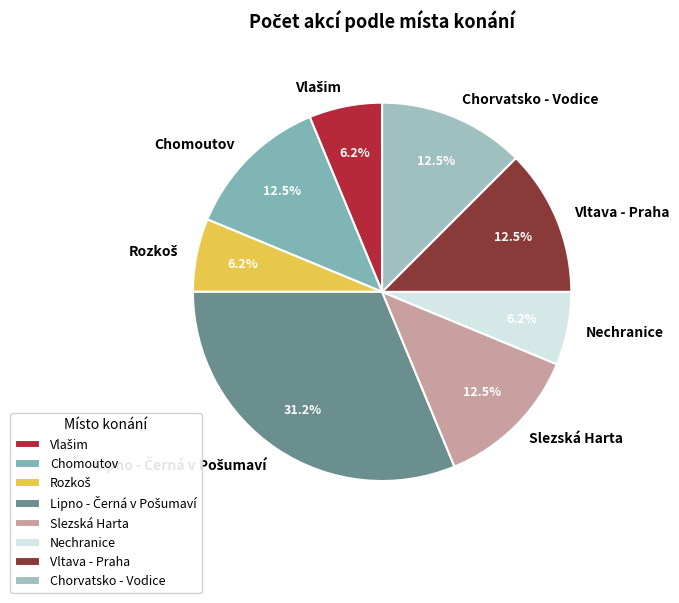

Does any single category account for the majority?

No